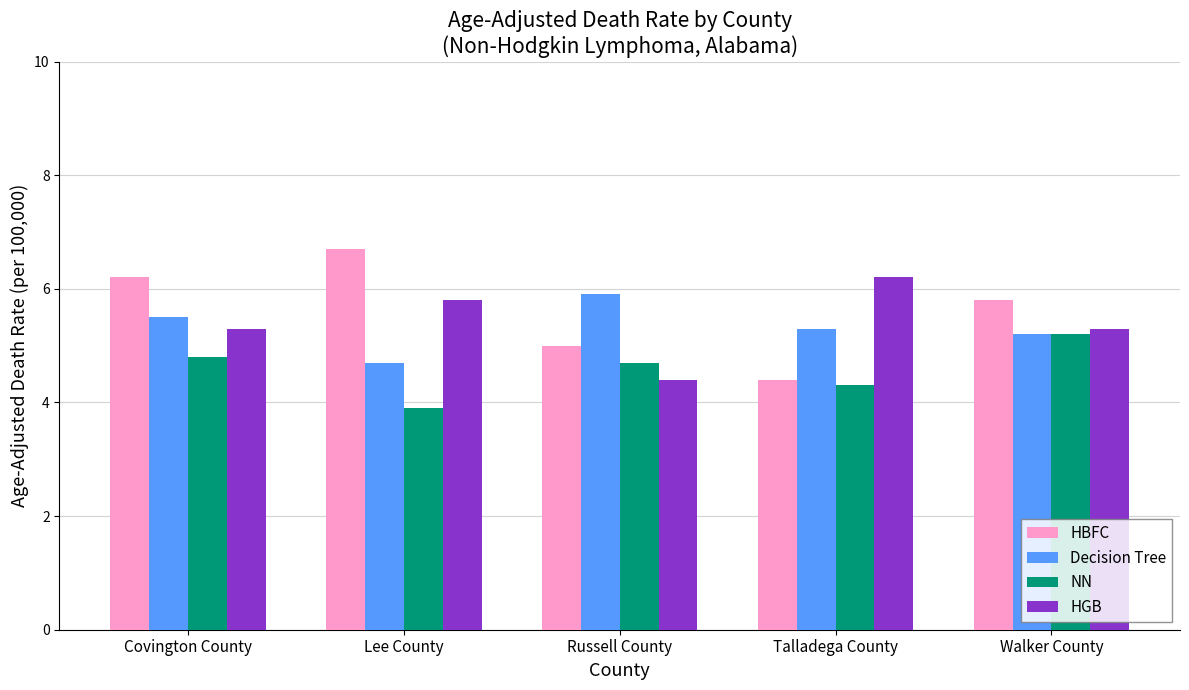

True or false: HGB has a value of 4.0 at Lee County.

False